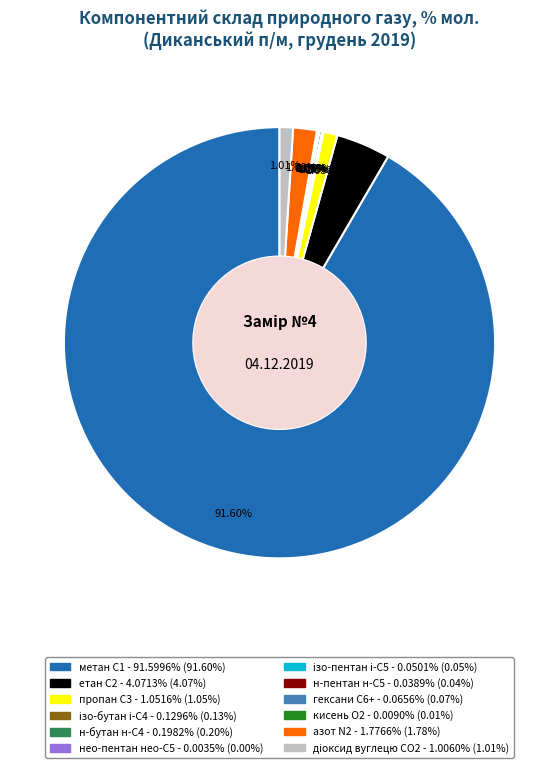

Is there a majority slice in this chart?

Yes